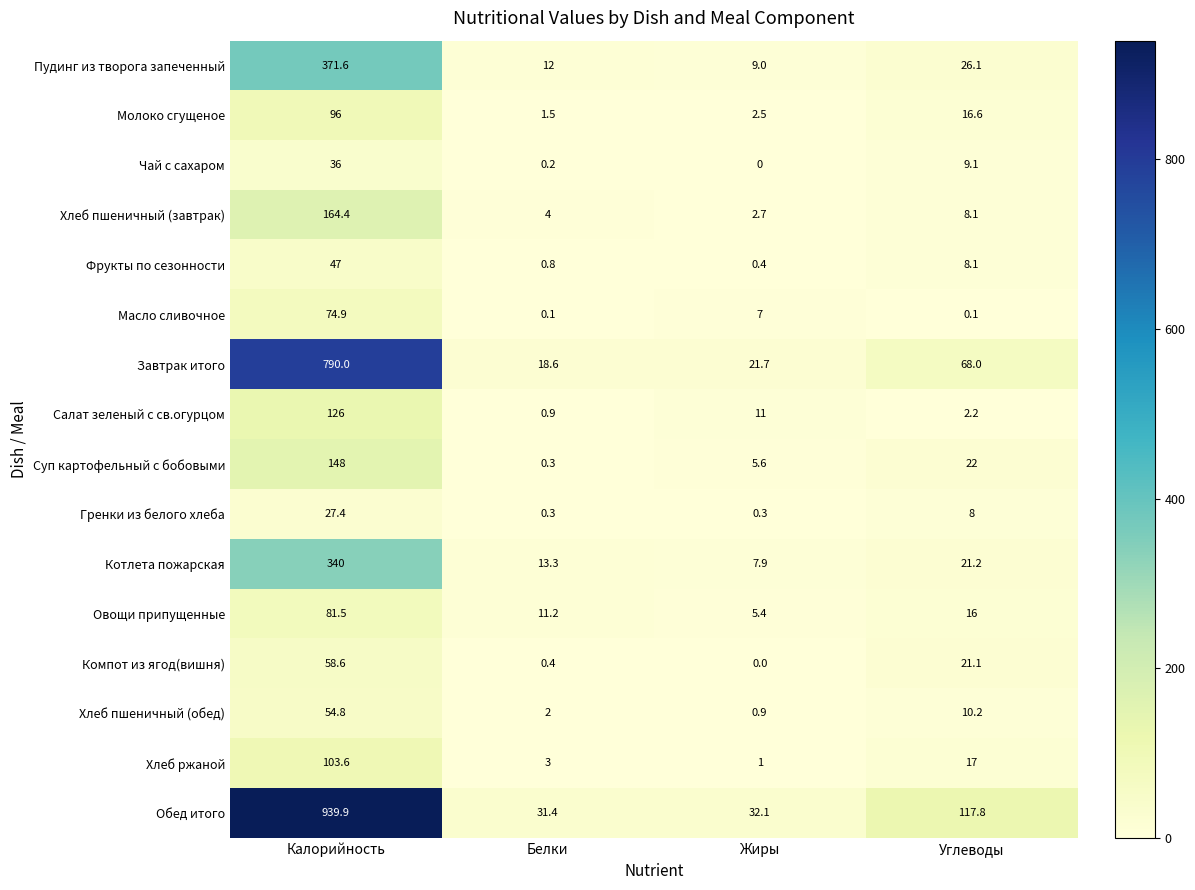

At Калорийность, list the series in order from smallest to largest.

Гренки из белого хлеба, Чай с сахаром, Фрукты по сезонности, Хлеб пшеничный (обед), Компот из ягод(вишня), Масло сливочное, Овощи припущенные, Молоко сгущеное, Хлеб ржаной, Салат зеленый с св.огурцом, Суп картофельный с бобовыми, Хлеб пшеничный (завтрак), Котлета пожарская, Пудинг из творога запеченный, Завтрак итого, Обед итого